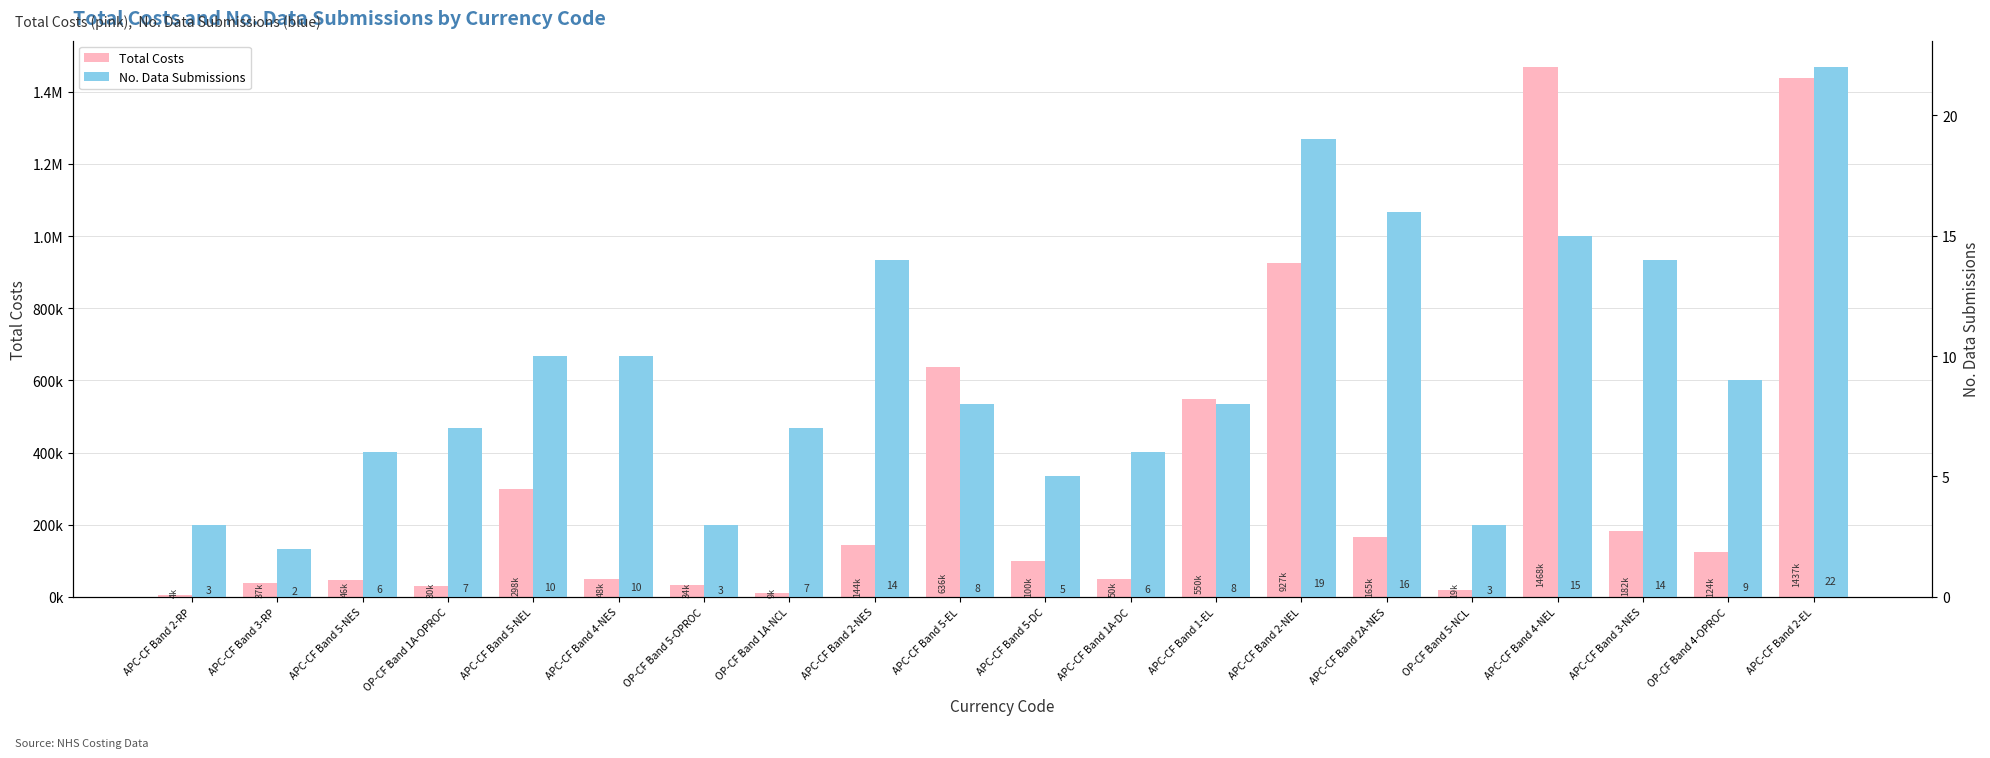

Which label corresponds to the largest value in the chart?

APC-CF Band 4-NEL